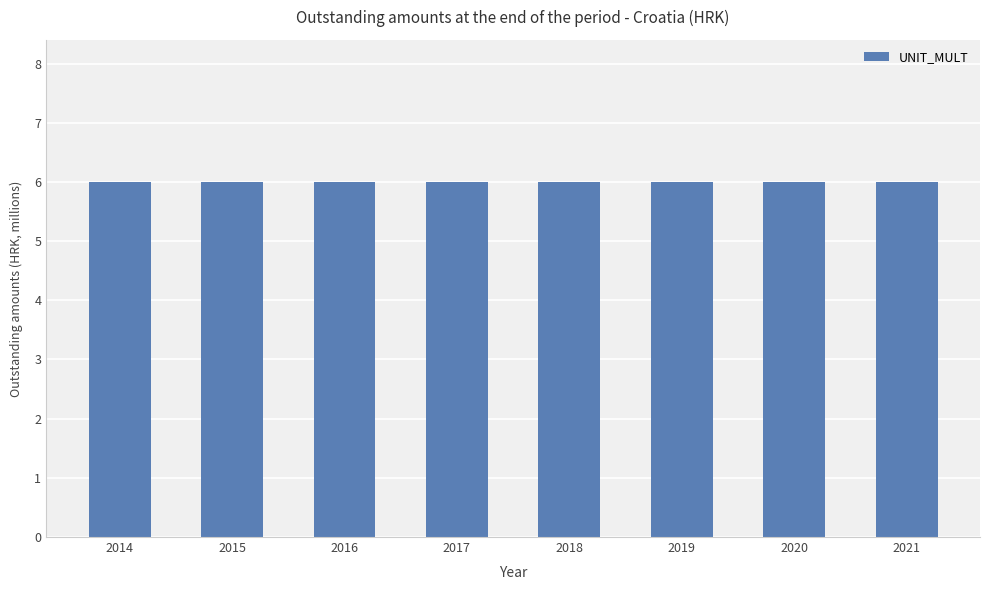

True or false: UNIT_MULT has a value of 6 at 2019.

True